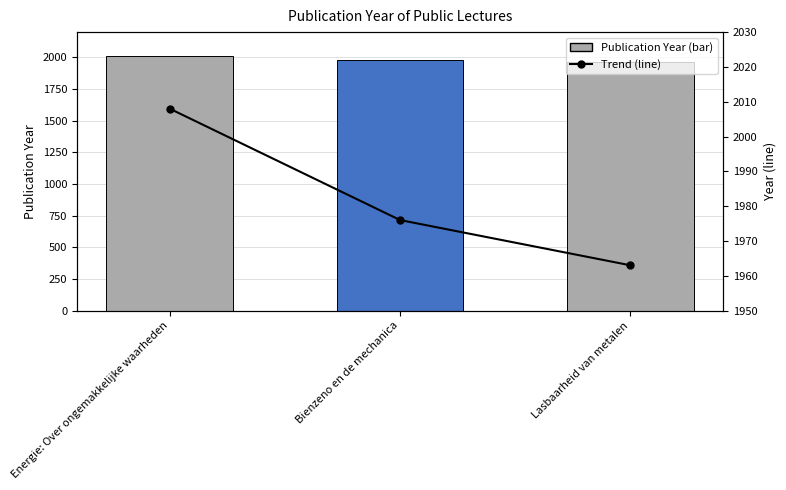

How many values in the Trend series are below 1976?

1